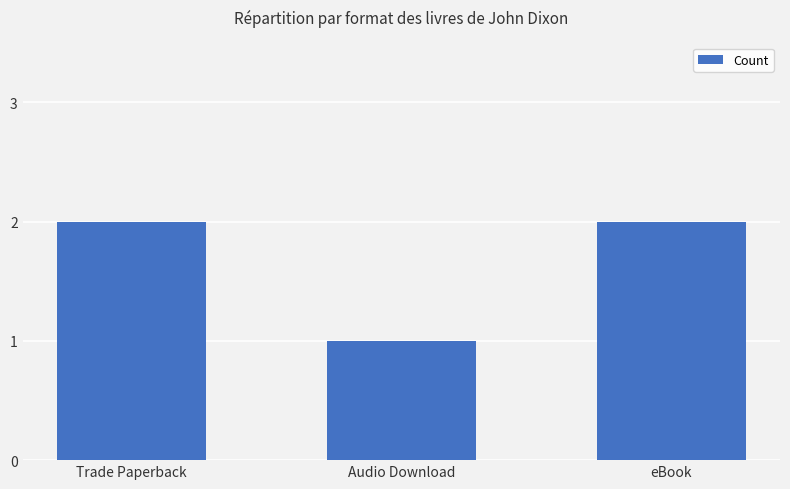

What is the maximum value shown in the chart?

2